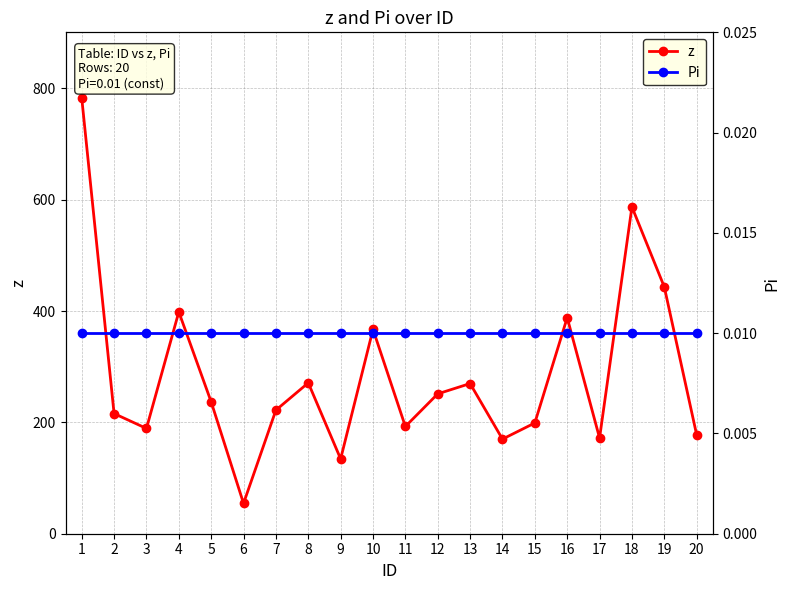

Which series has the largest total across all categories?

z